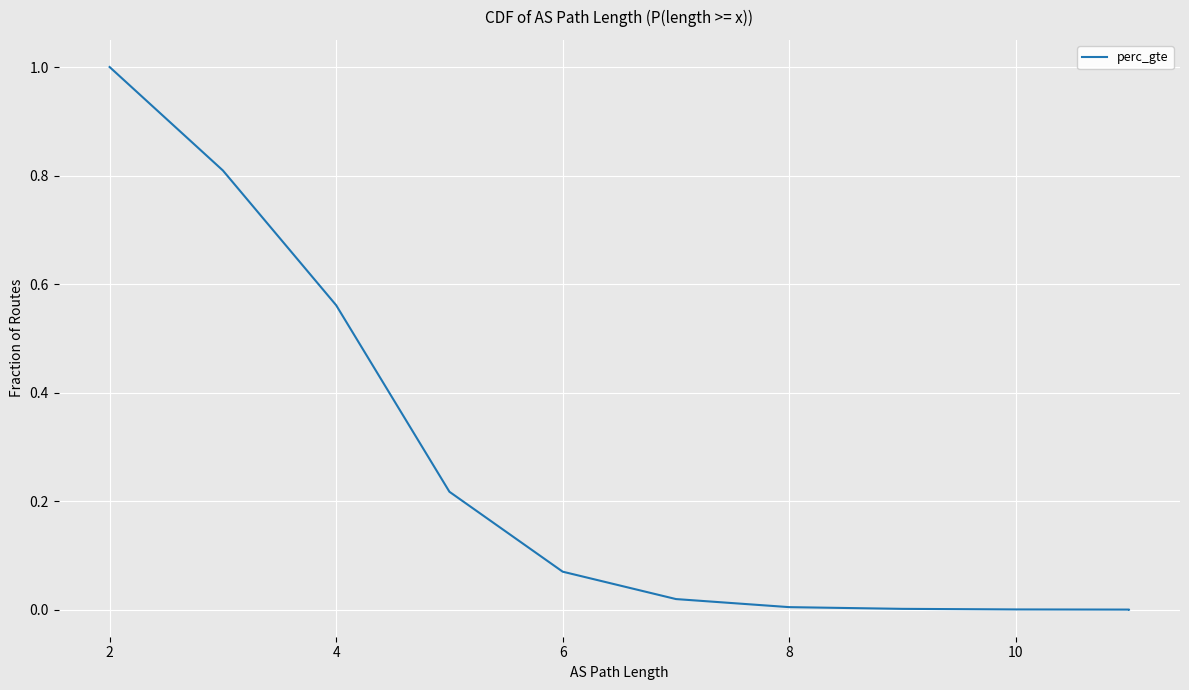

What is the maximum value shown in the chart?

1.0